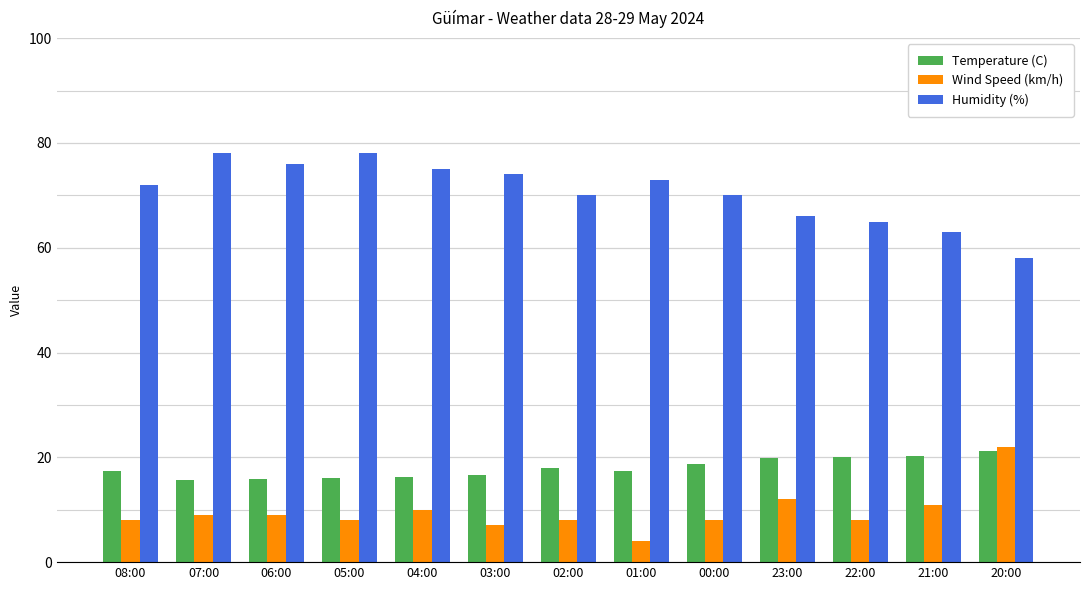

At how many categories does at least one series exceed 69?

9